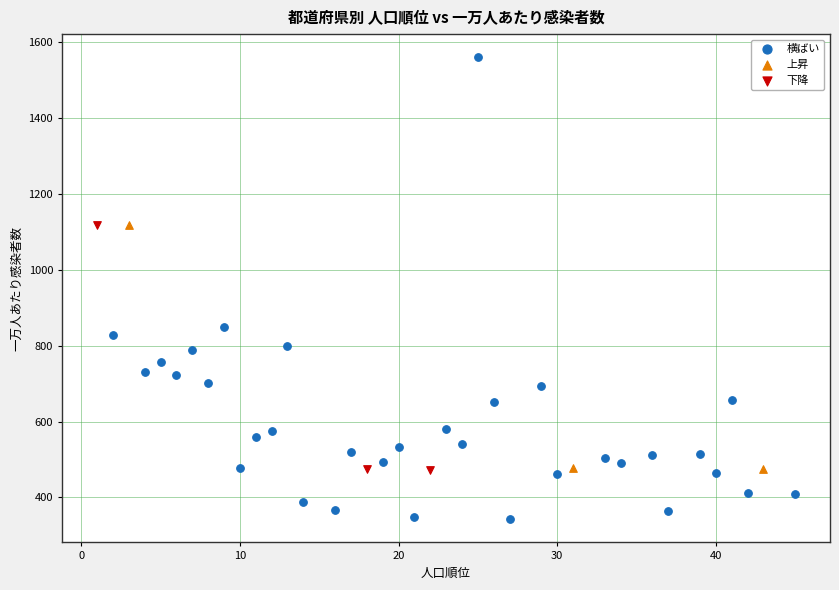

Which series has the widest spread of Y values?

横ばい